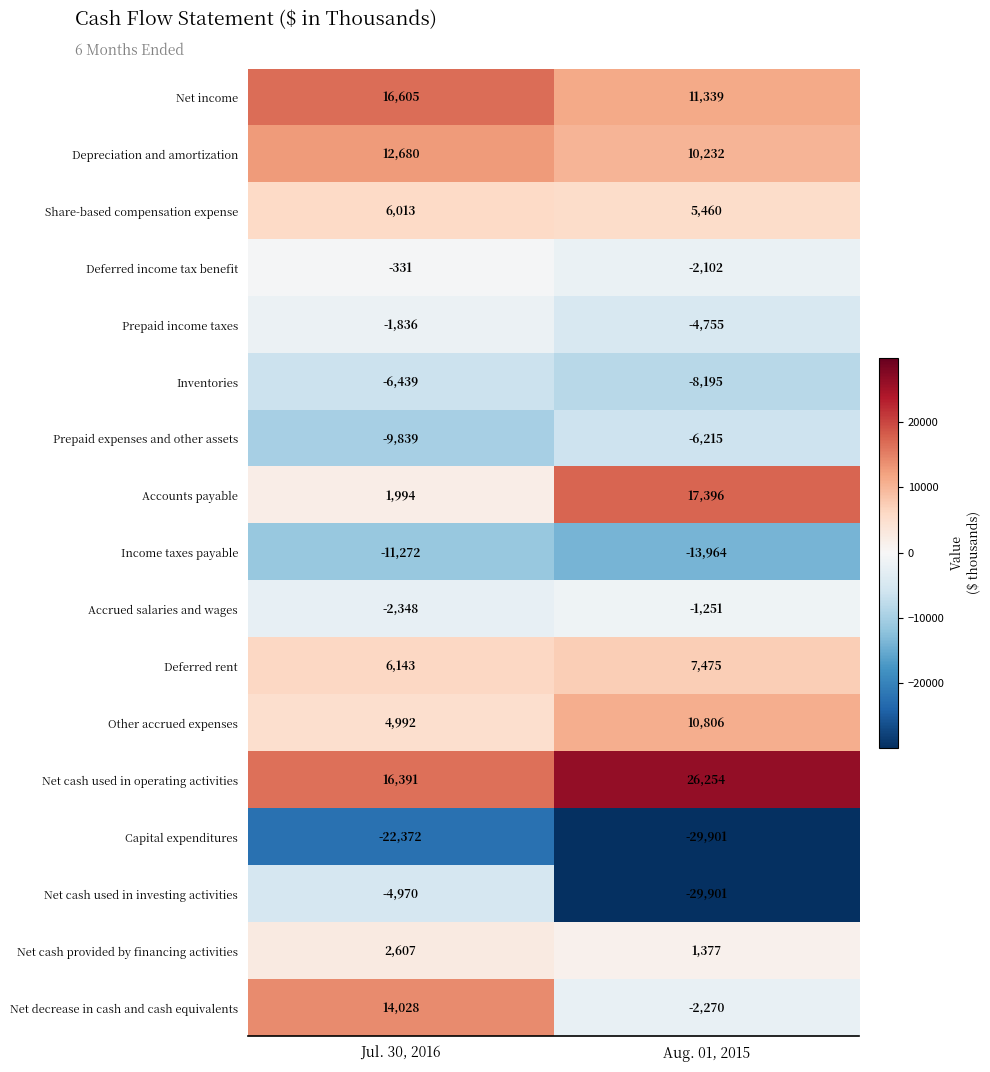

Which series has the widest spread of values?

Net cash used in investing activities